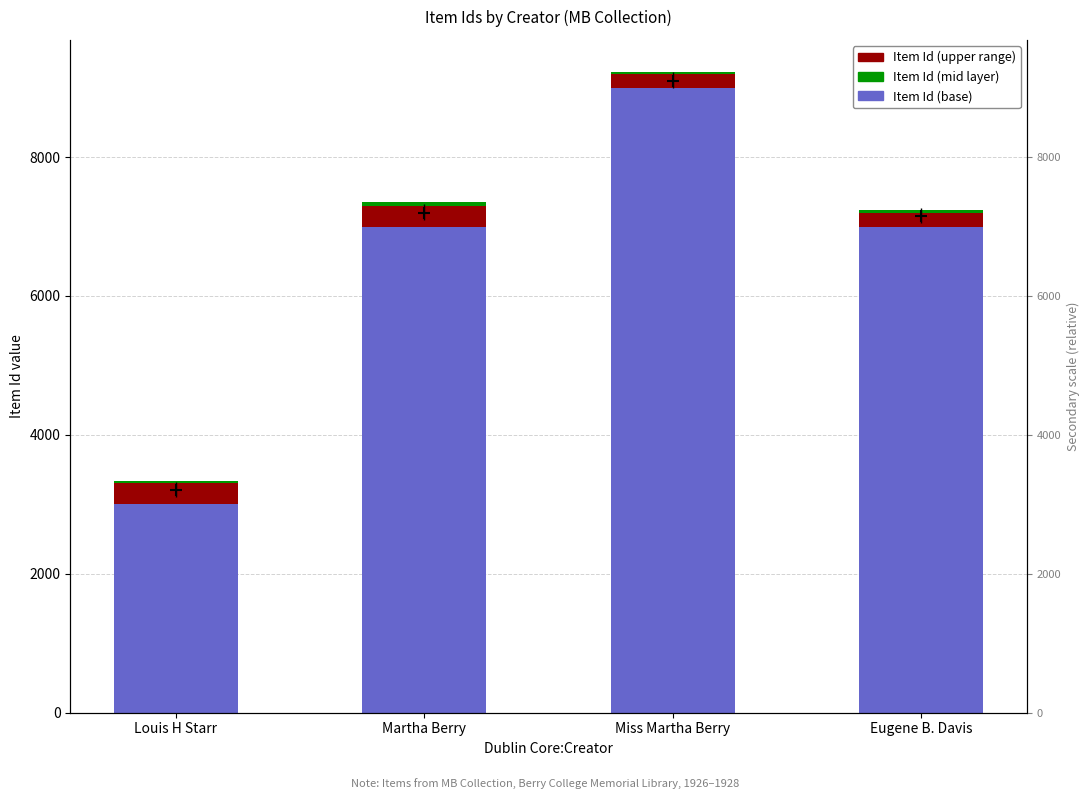

What is the average value of the Item Id (upper range) series?

250